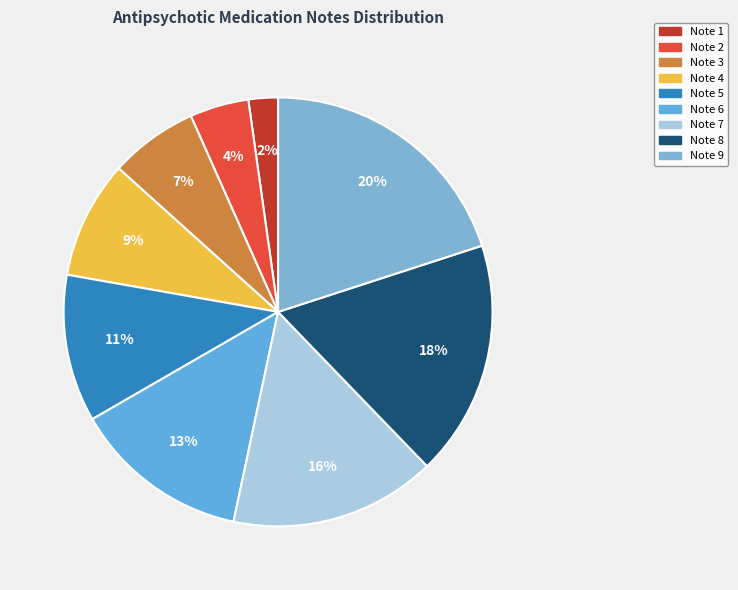

What is the largest slice in the pie chart?

Note 9